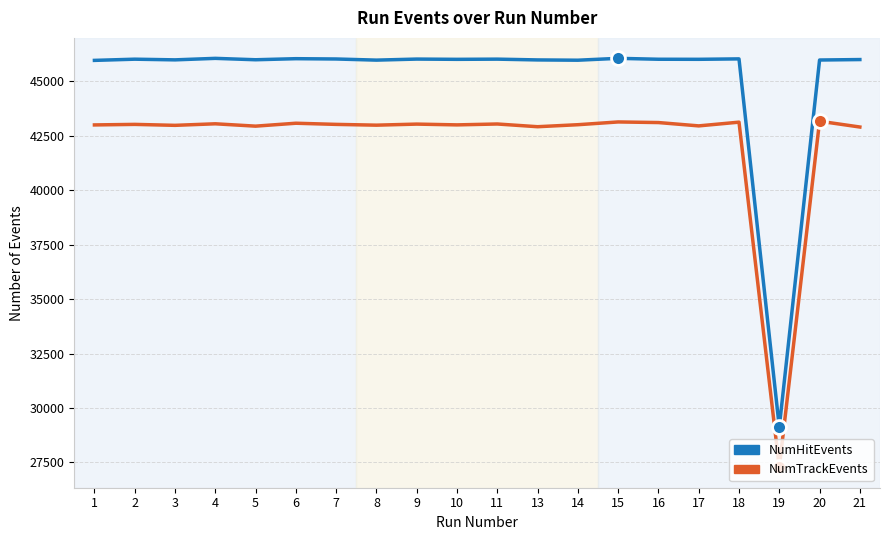

Which series has the largest range (max minus min)?

NumHitEvents